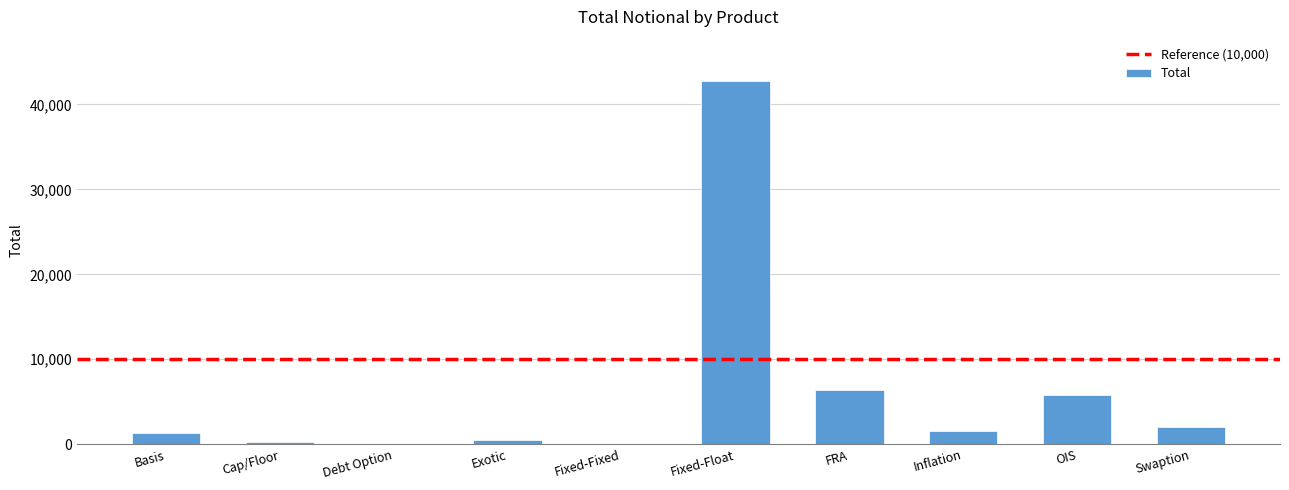

At which label is the value closest to 21407?

FRA